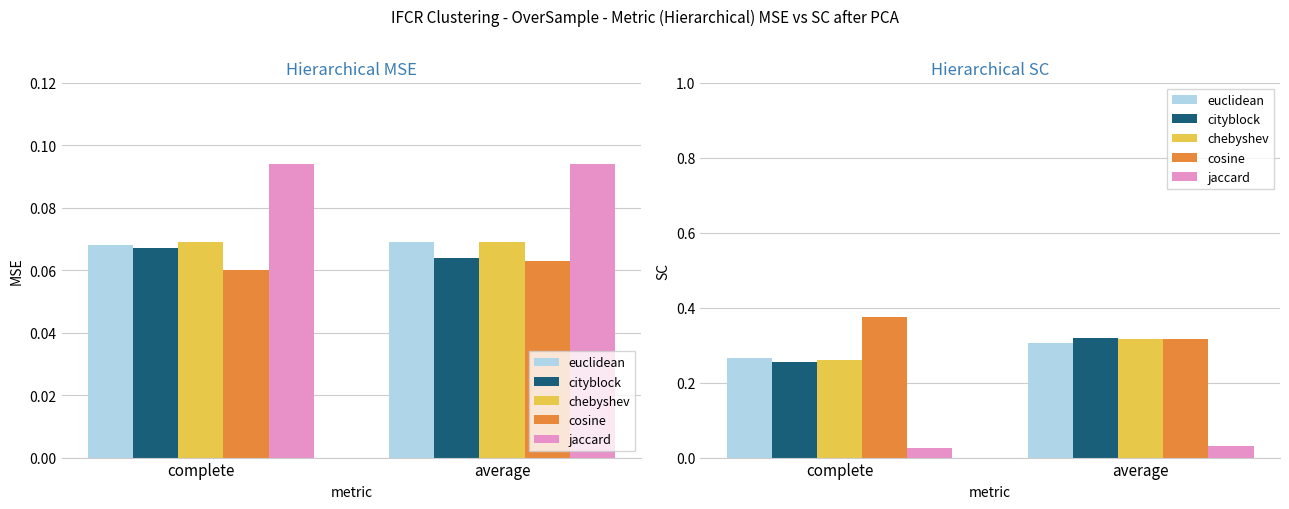

Which series has the largest total across all categories?

cosine